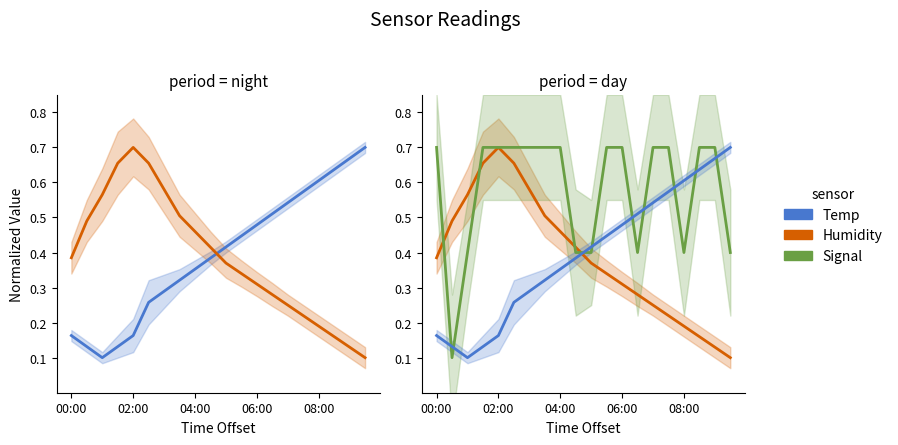

Does the chart have visible grid lines?

No